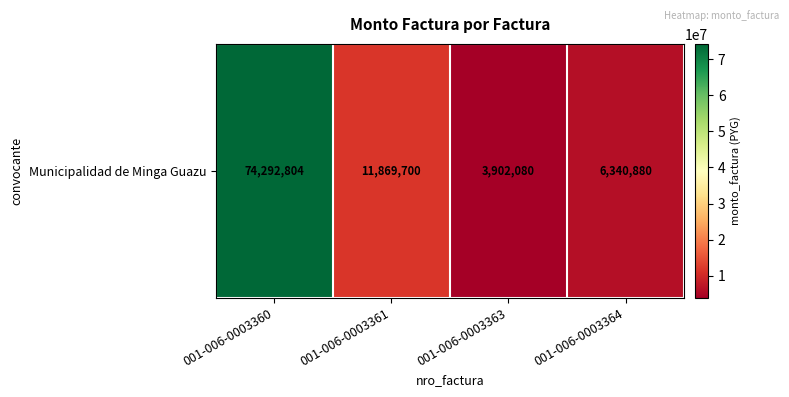

What is the sum of all values?

96405464